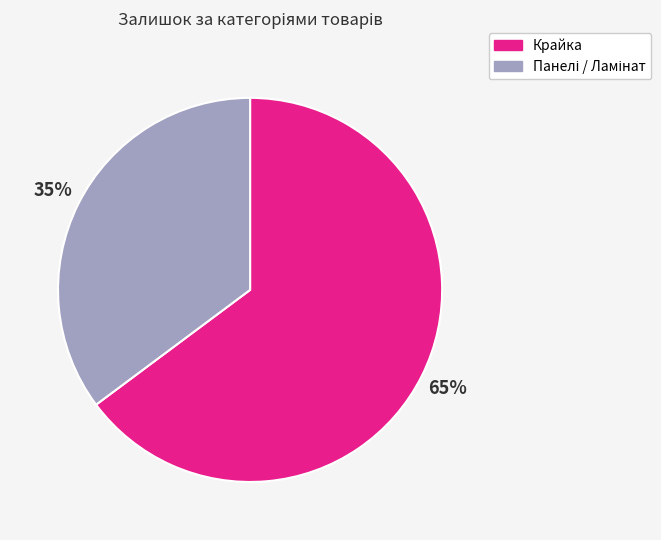

Is there any slice that represents more than half of the pie?

Yes